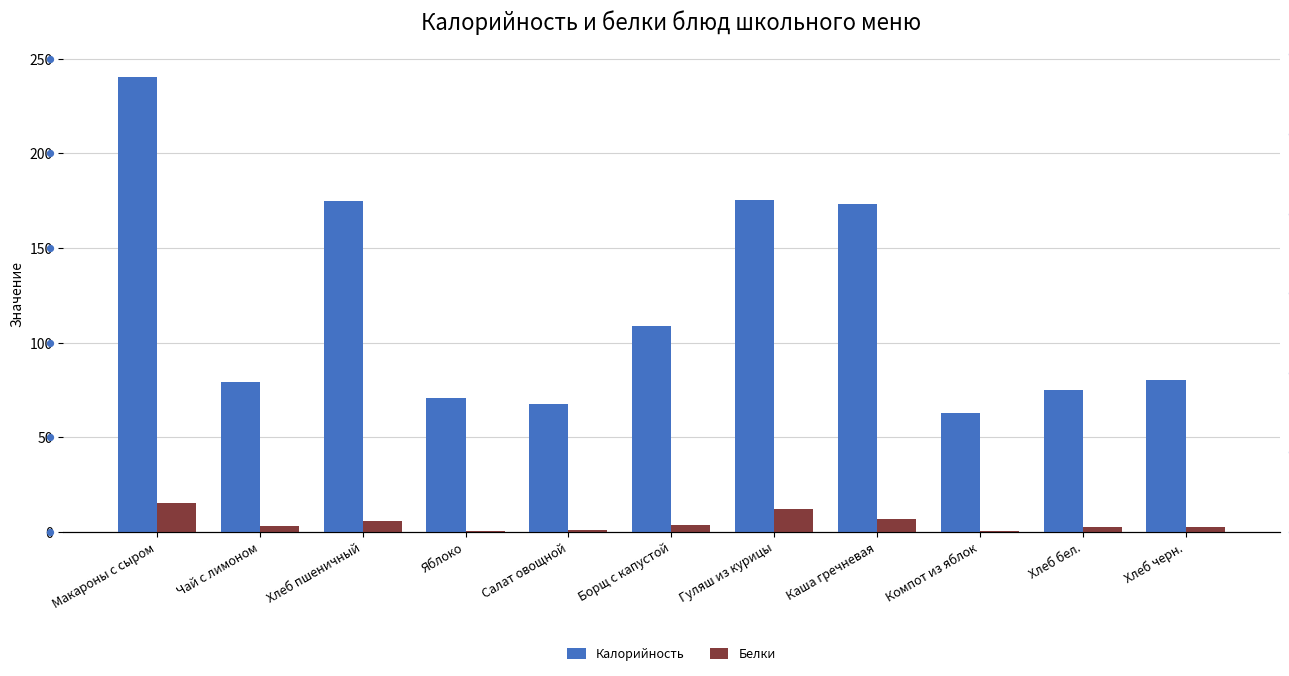

At how many categories does at least one series exceed 98?

5